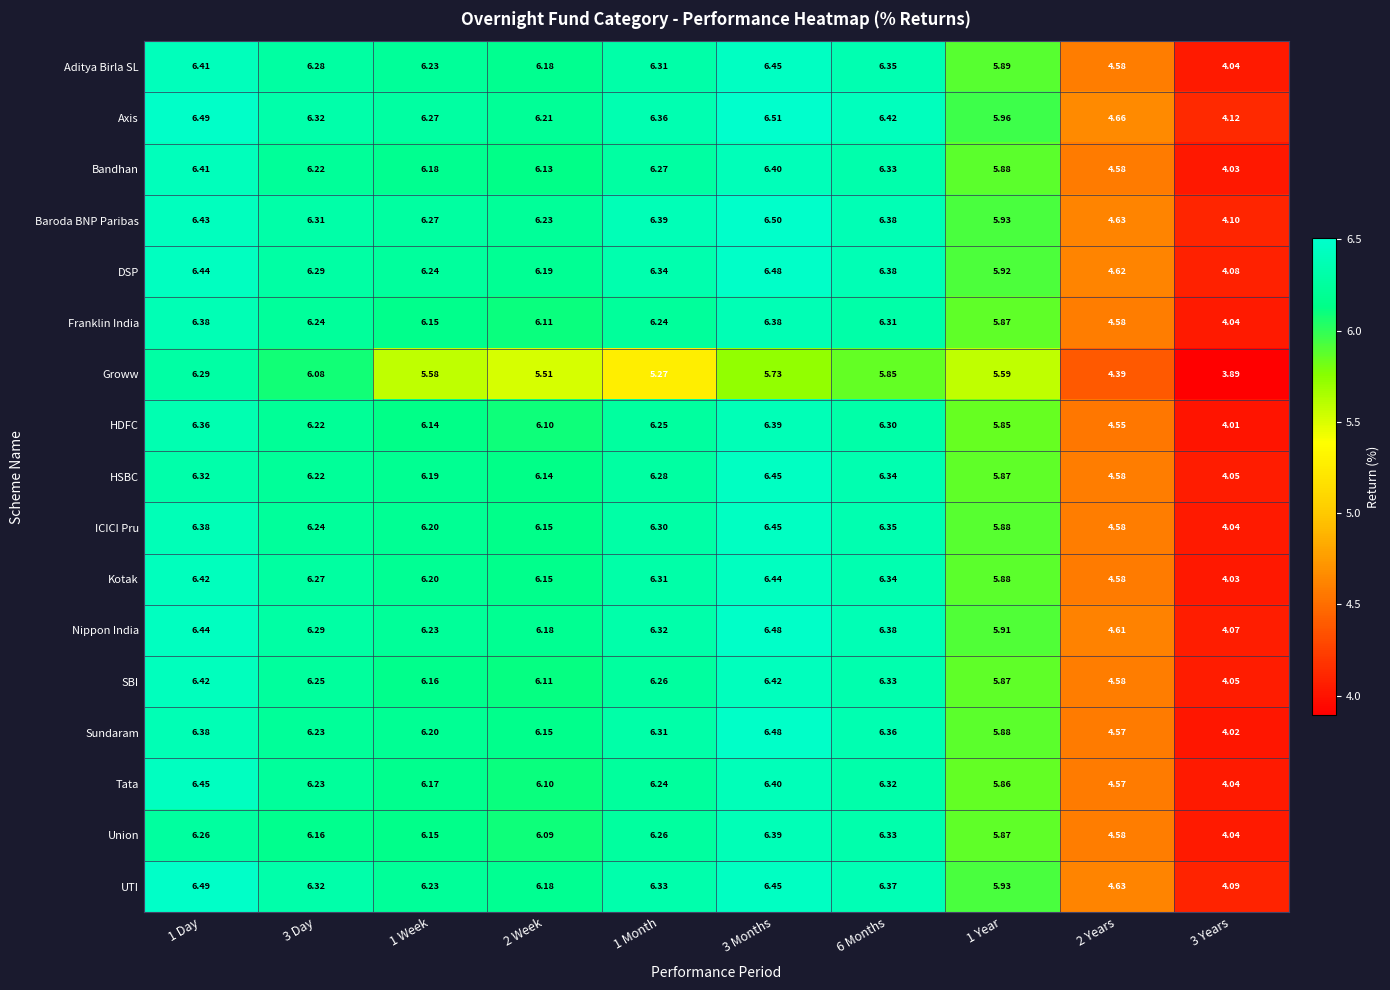

What is the spread (max minus min) of values at 1 Year?

0.4